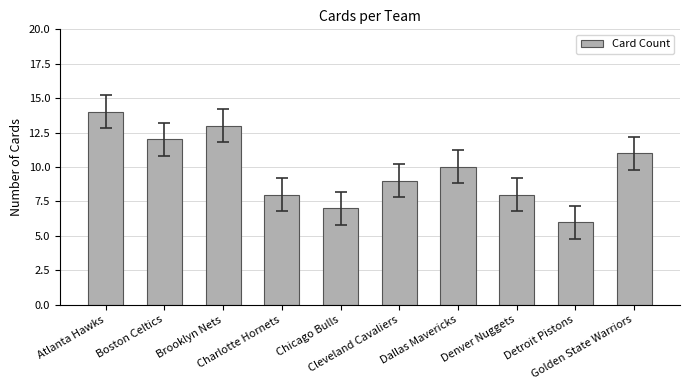

What is the sum of the values at Boston Celtics and Denver Nuggets?

20